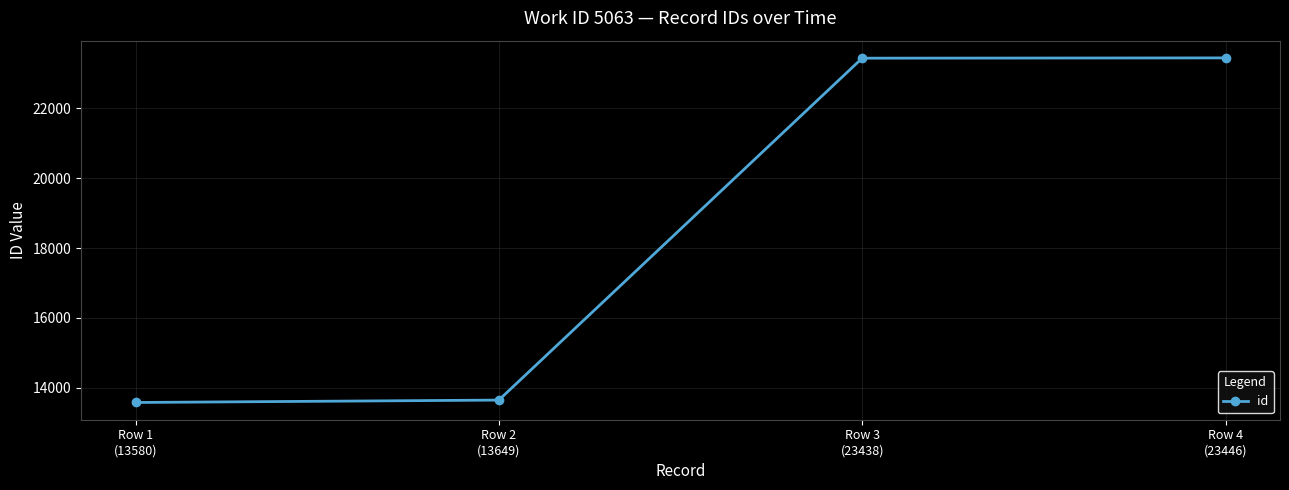

The value at Row 4
(23446) is 23446. True or false?

True